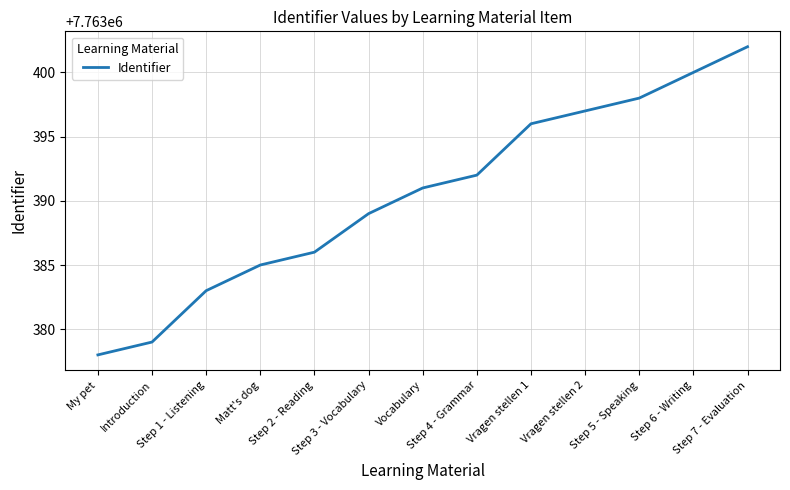

What is the sum of the values at Step 2 - Reading and My pet?

15526764